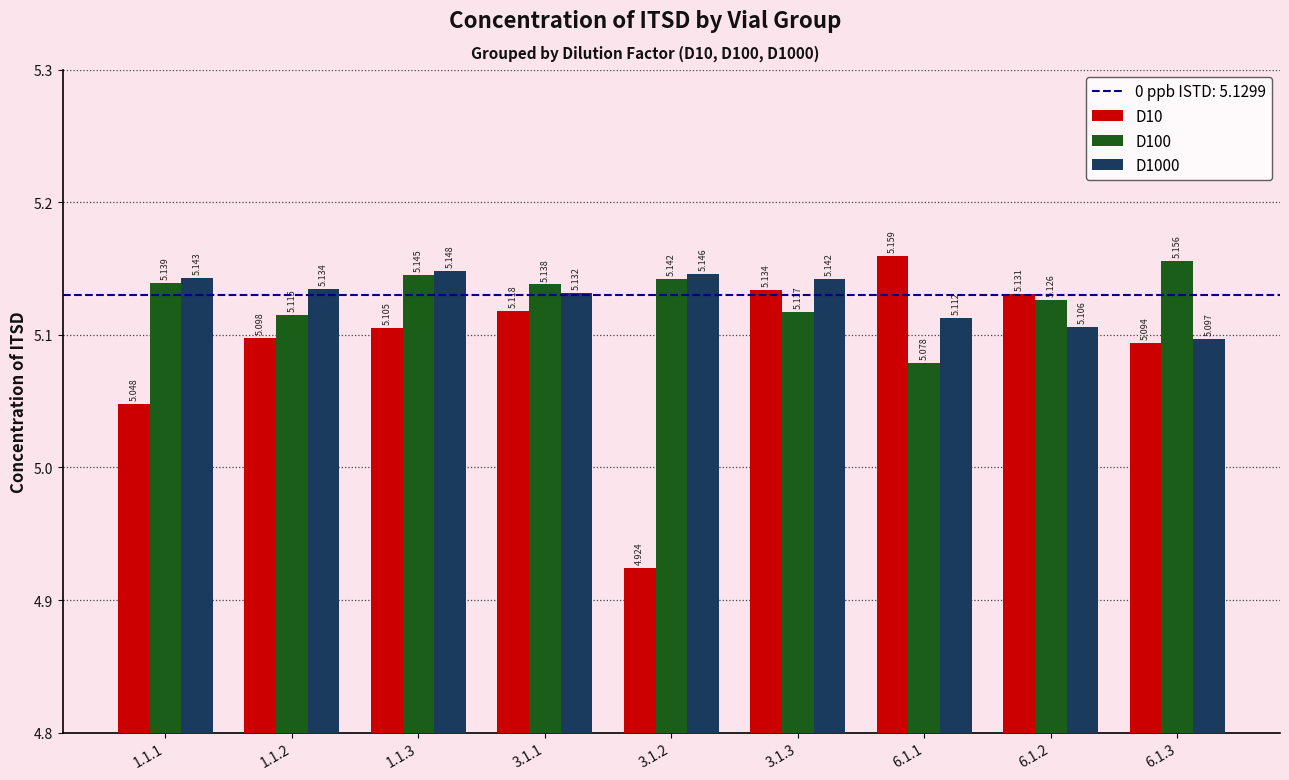

The value of D100 at 1.1.3 is 9.0. True or false?

False